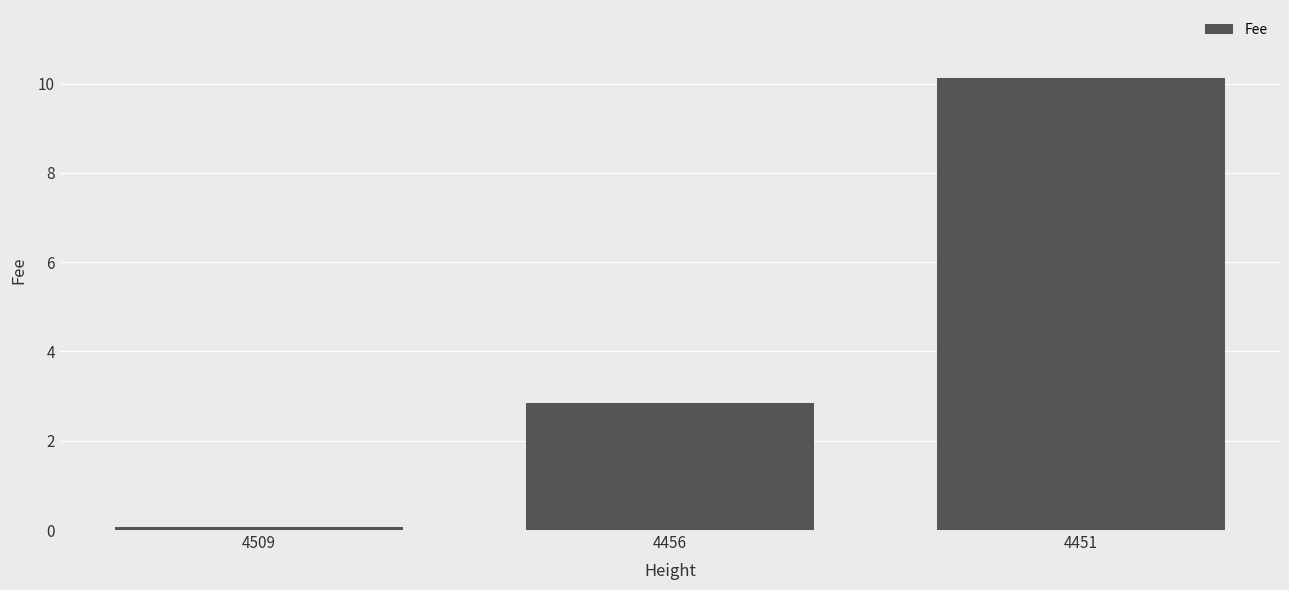

Is it true that the value at 4509 is 0.1?

True